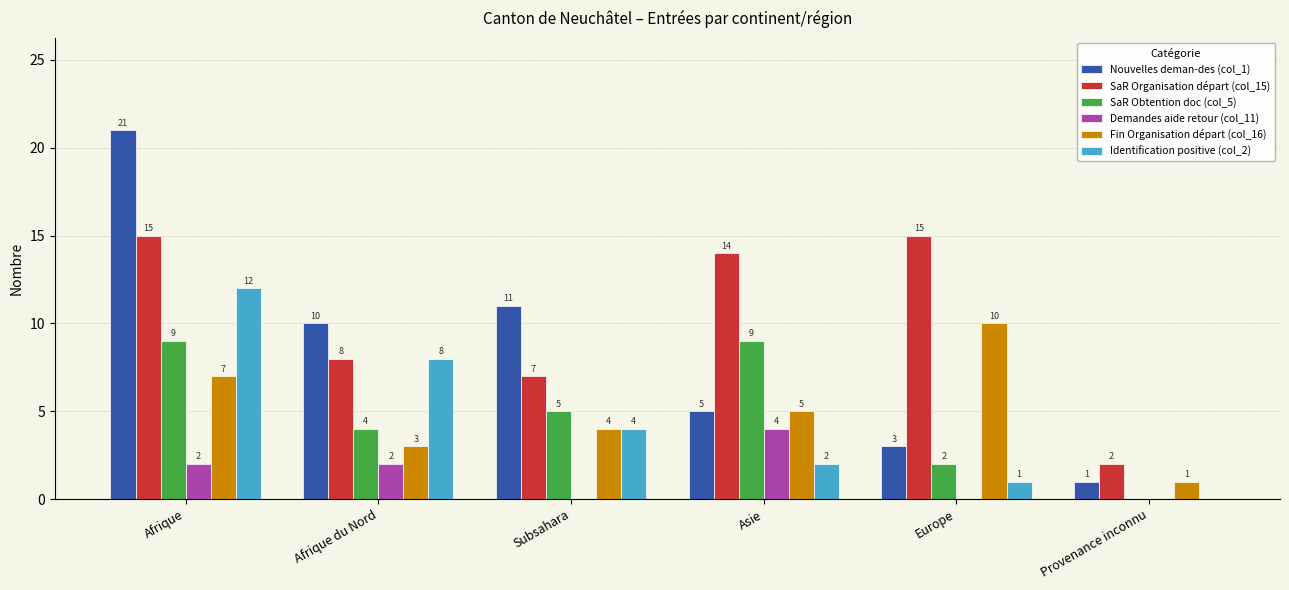

Are the bars horizontal?

No